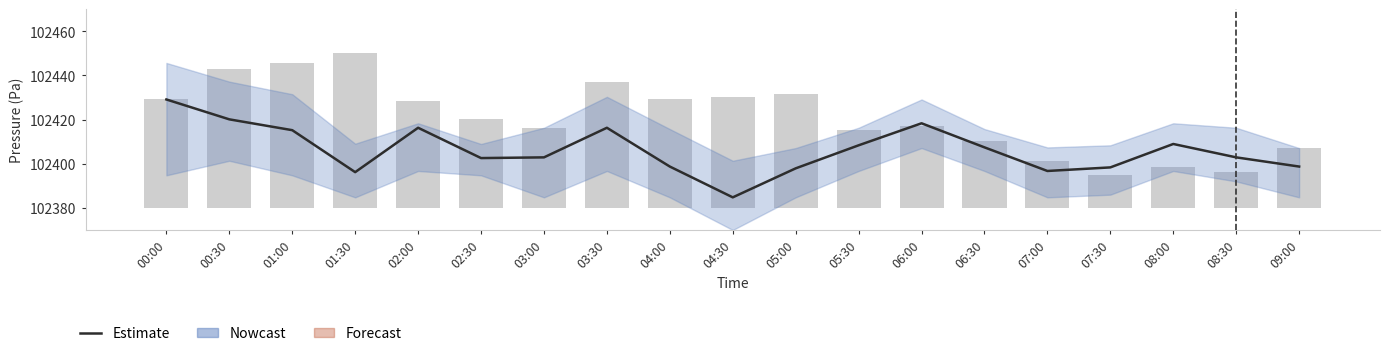

What is the highest value of the Estimate series?

102429.1